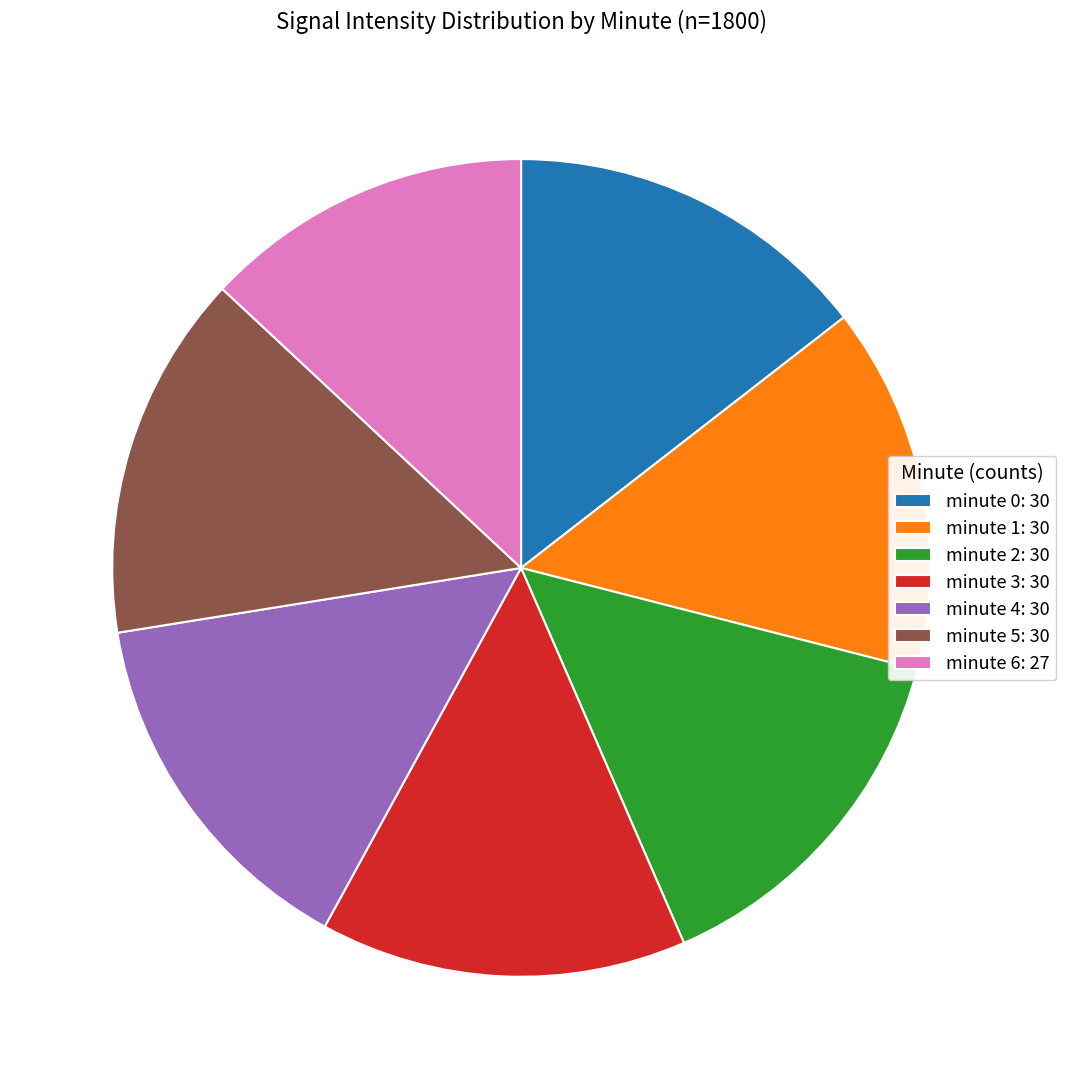

Approximately how many times larger is the value at minute 5: 30 compared to minute 6: 27?

1.1